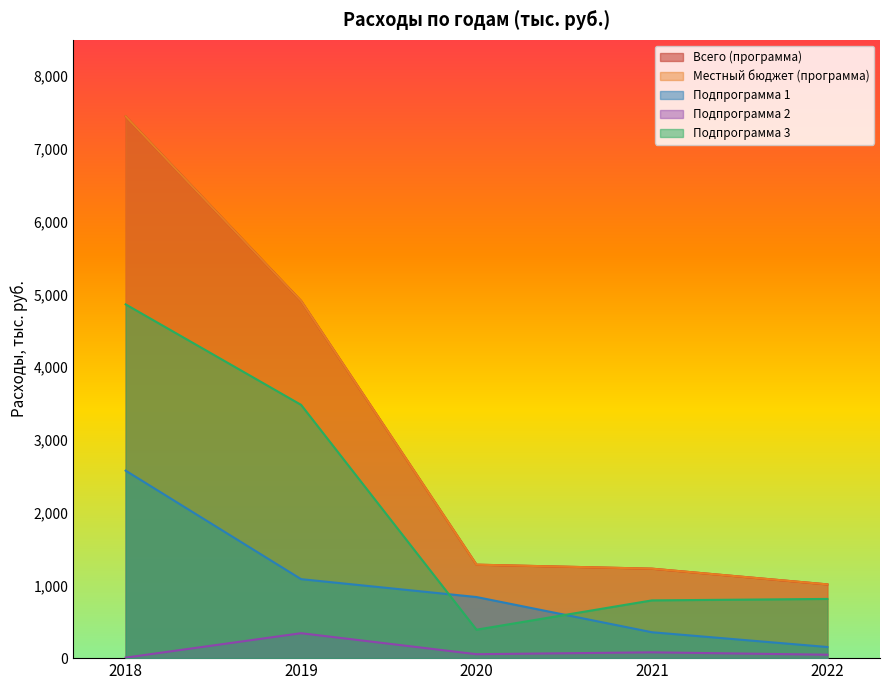

Does the chart display data point markers on the line(s)?

No